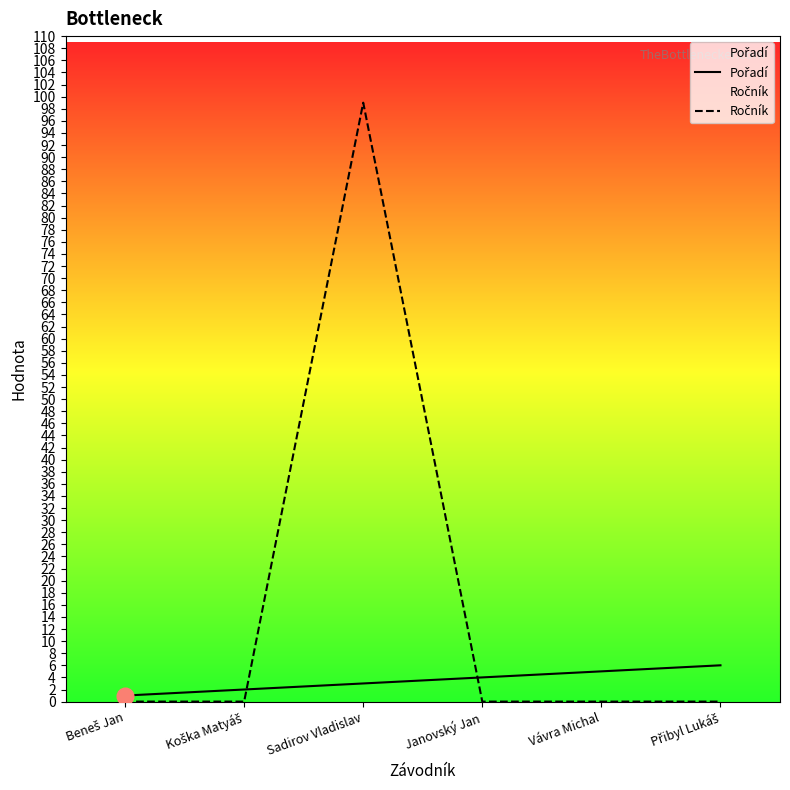

At which category does the chart reach its minimum across all series?

Beneš Jan